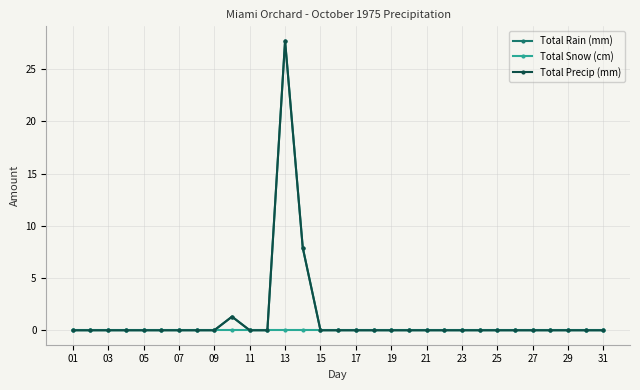

Which series has the widest spread of values?

Total Rain (mm)